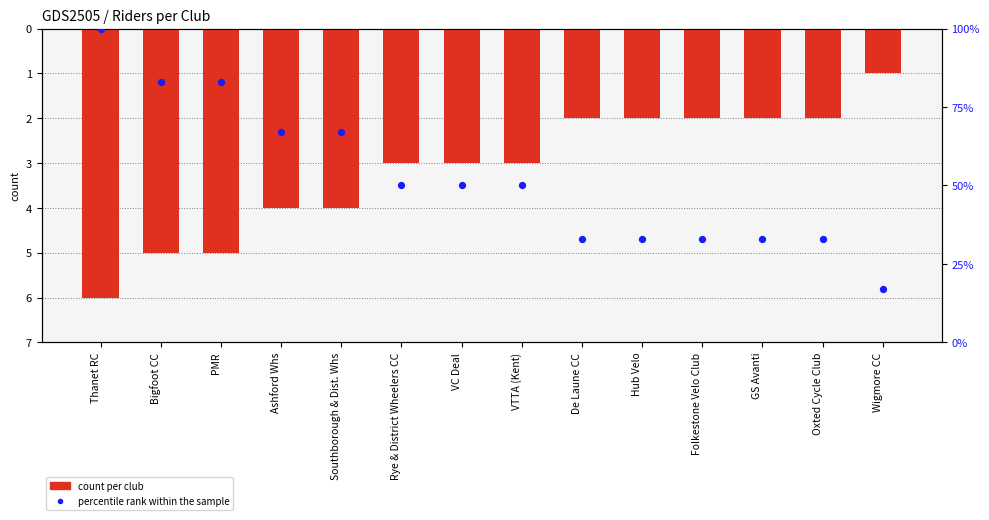

Which series reaches the maximum Y coordinate?

percentile rank within the sample